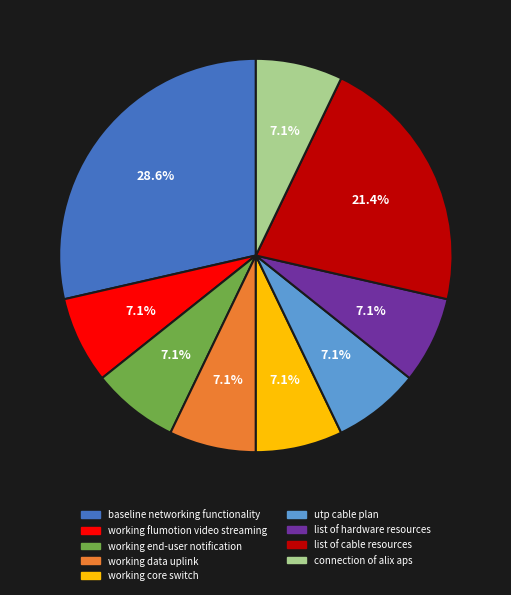

Which slice is the largest?

baseline networking functionality